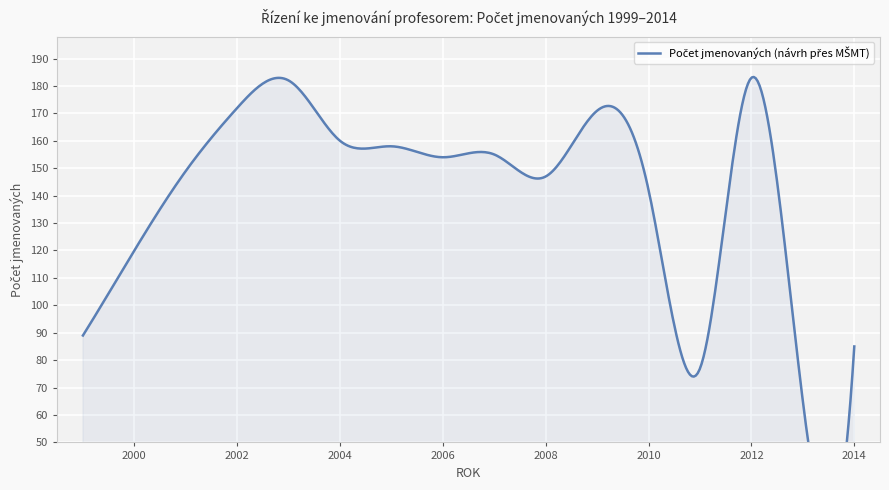

Reading left to right, extract all data points from this chart.

1999=89	2000=120	2001=149	2002=172	2003=182	2004=160	2005=158	2006=154	2007=155	2008=147	2009=171	2010=142	2011=77	2012=183	2013=65	2014=85